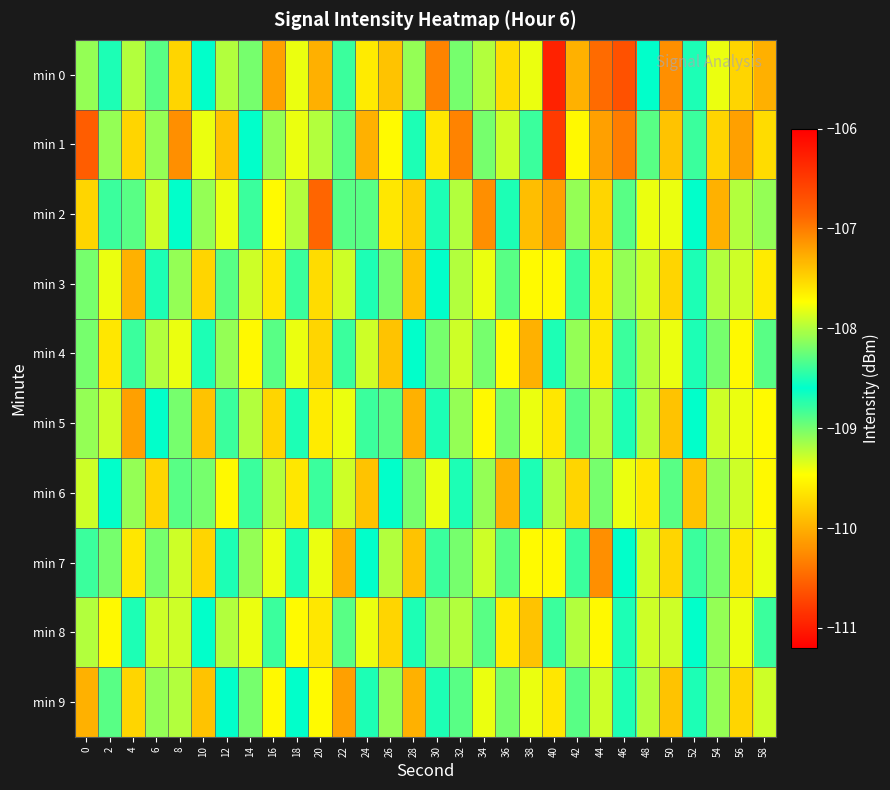

At 48, list the series in order from largest to smallest.

min 6, min 0, min 1, min 4, min 5, min 9, min 3, min 7, min 8, min 2